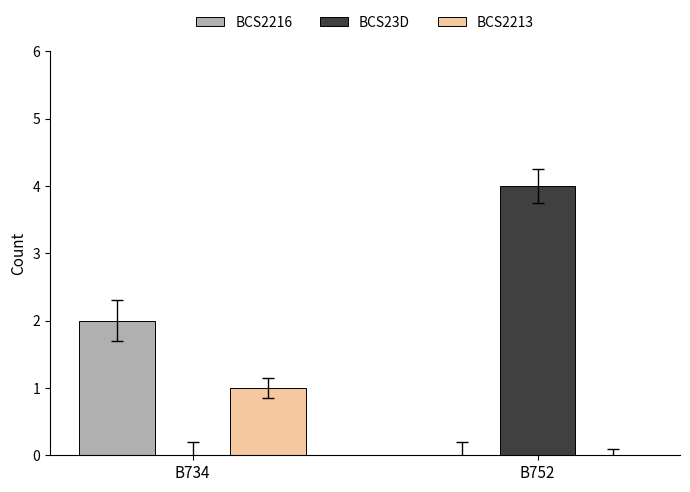

Between B734 and B752, which series saw the biggest shift?

BCS23D